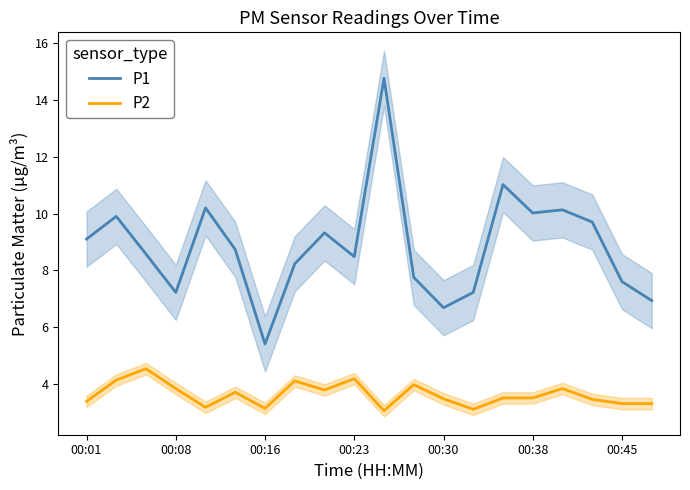

What is the maximum value for P2?

4.5